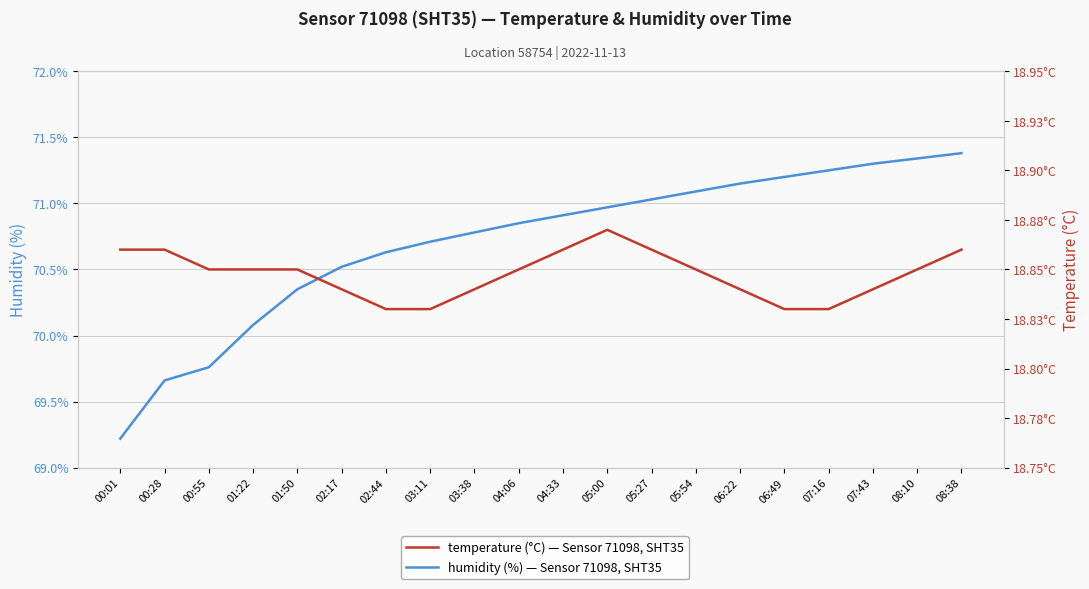

What is the difference between the second highest and minimum values in the humidity series?

2.1